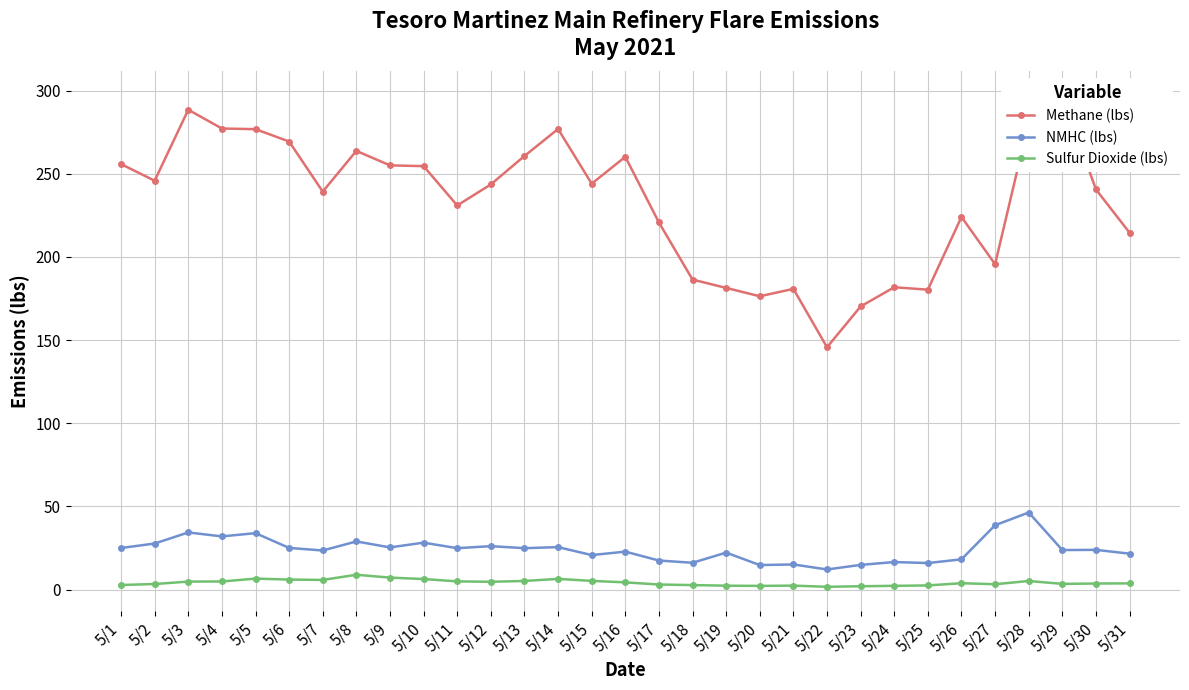

What is the sum of the Methane (lbs) values at 5/25 and 5/2?

426.2